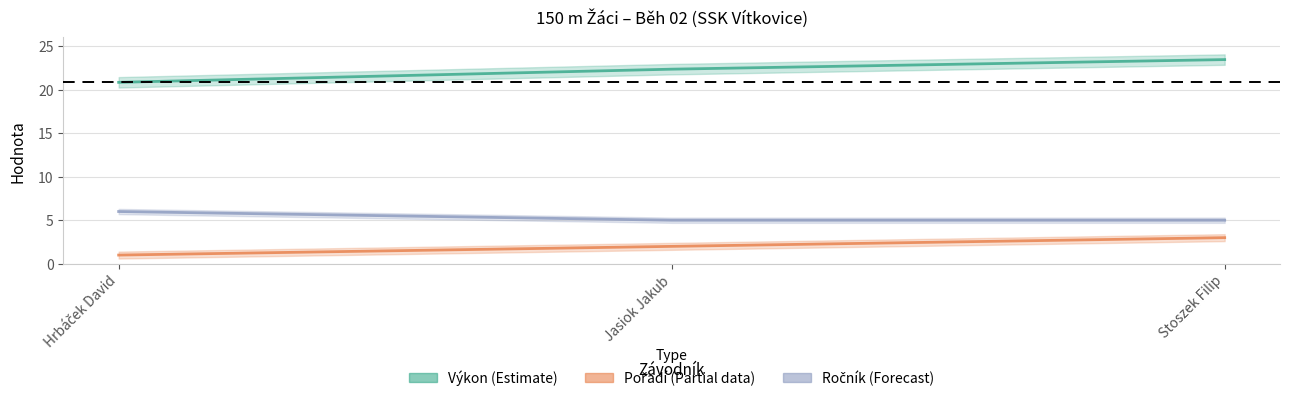

How many lines are shown in the chart?

3